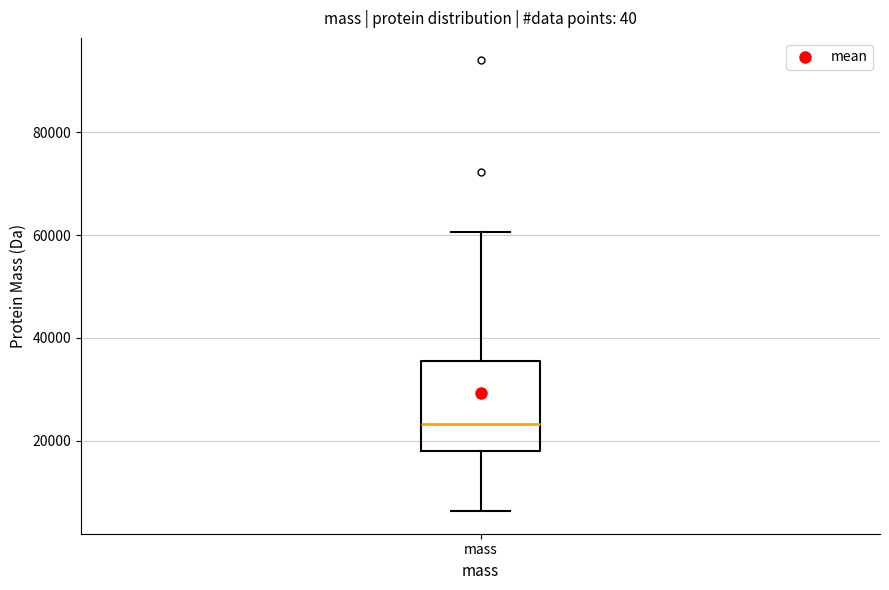

Where is the upper edge of the box for mass on the y-axis? The values are not printed on the chart, so give them approximately, as read against the axis.

36000